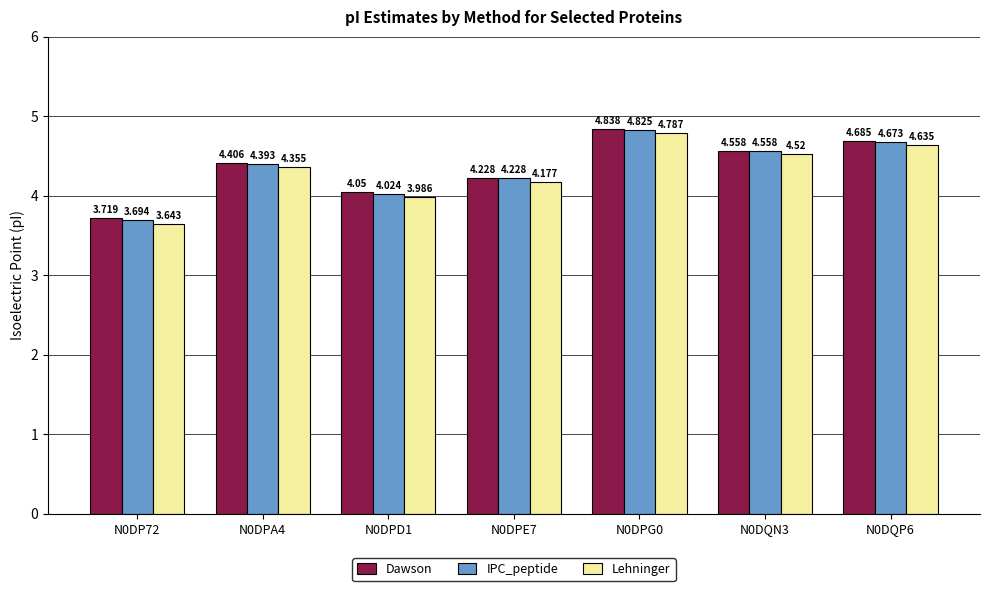

What is the total value across all series at N0DPD1?

12.1